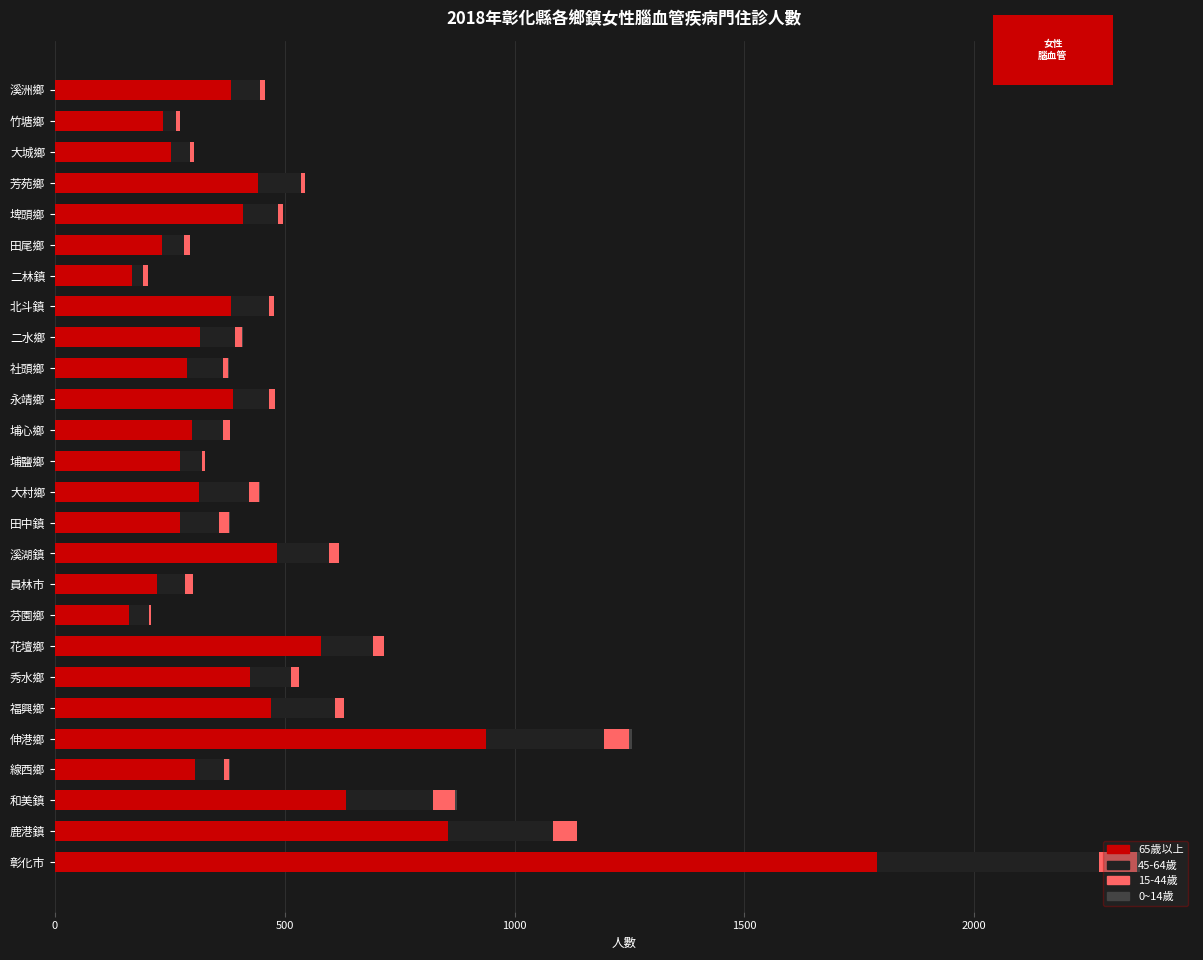

Which category has the highest value in the 65歲以上 series?

彰化市